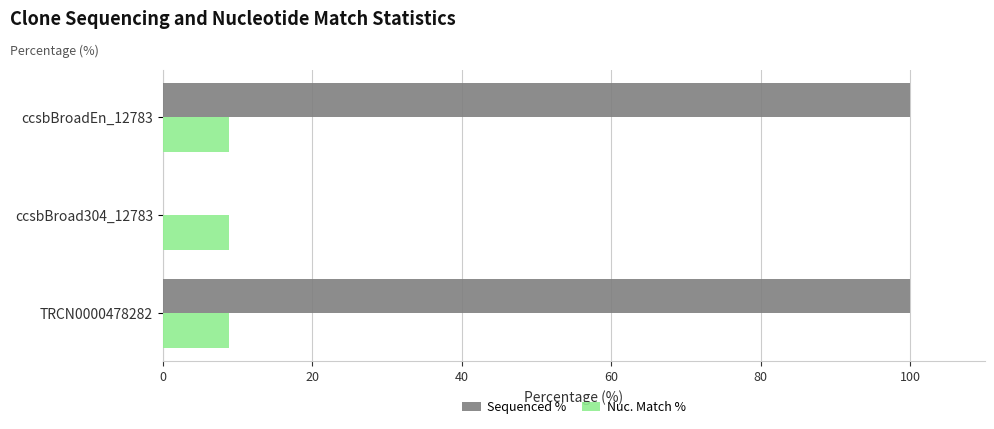

The value of Nuc. Match % at ccsbBroadEn_12783 is 13.4. True or false?

False